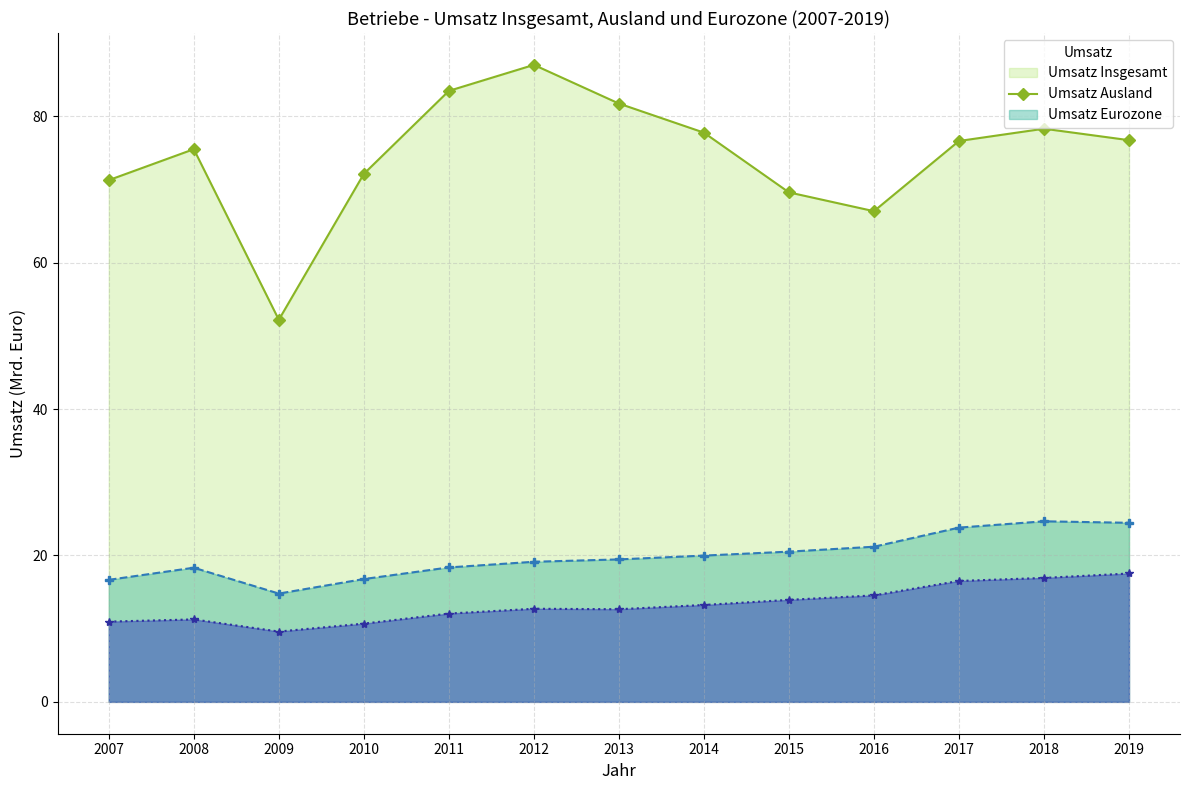

Does the chart have visible grid lines?

Yes